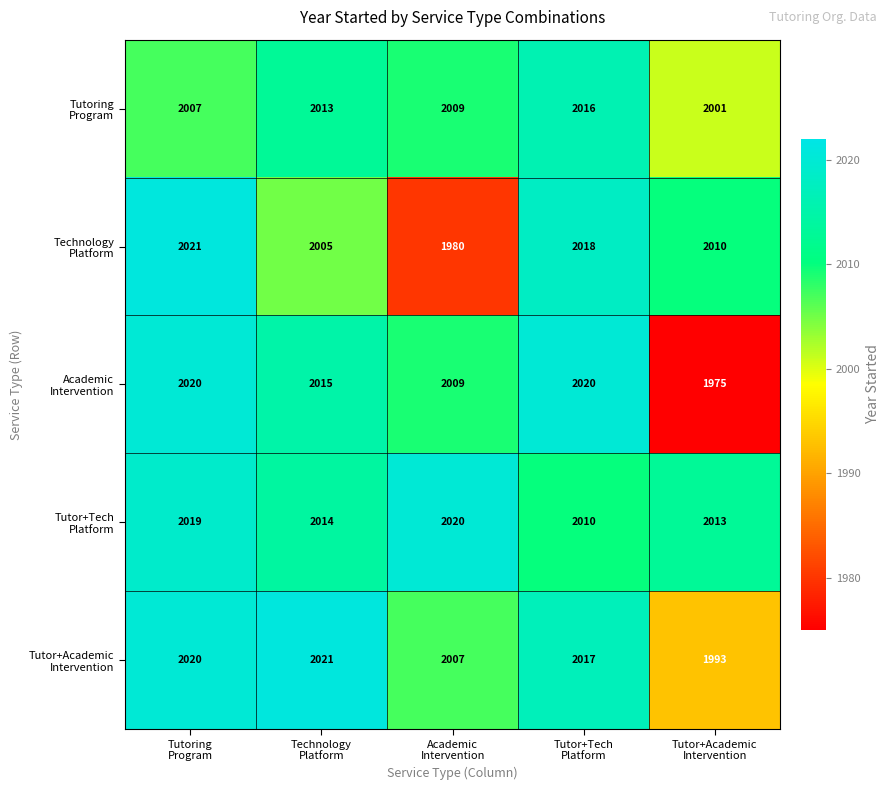

What is the maximum value shown in the chart?

2021